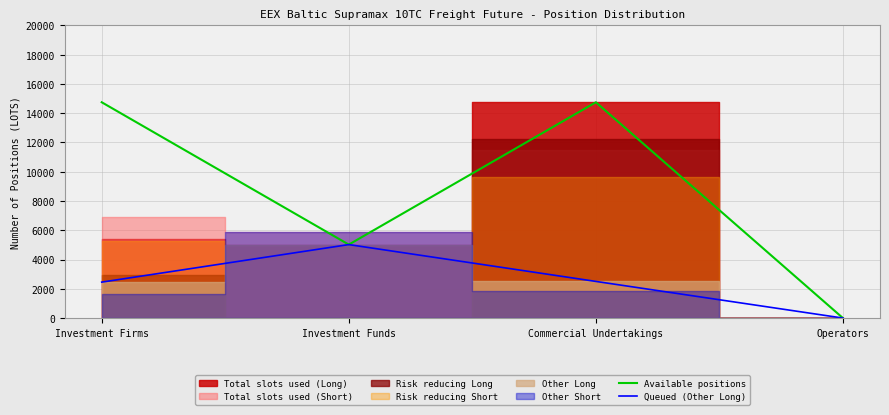

What is the label of the 1st point from the right?

Operators